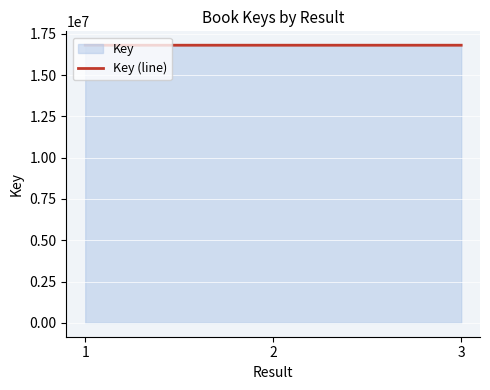

The chart shows a value of 26715379 at 1. True or false?

False